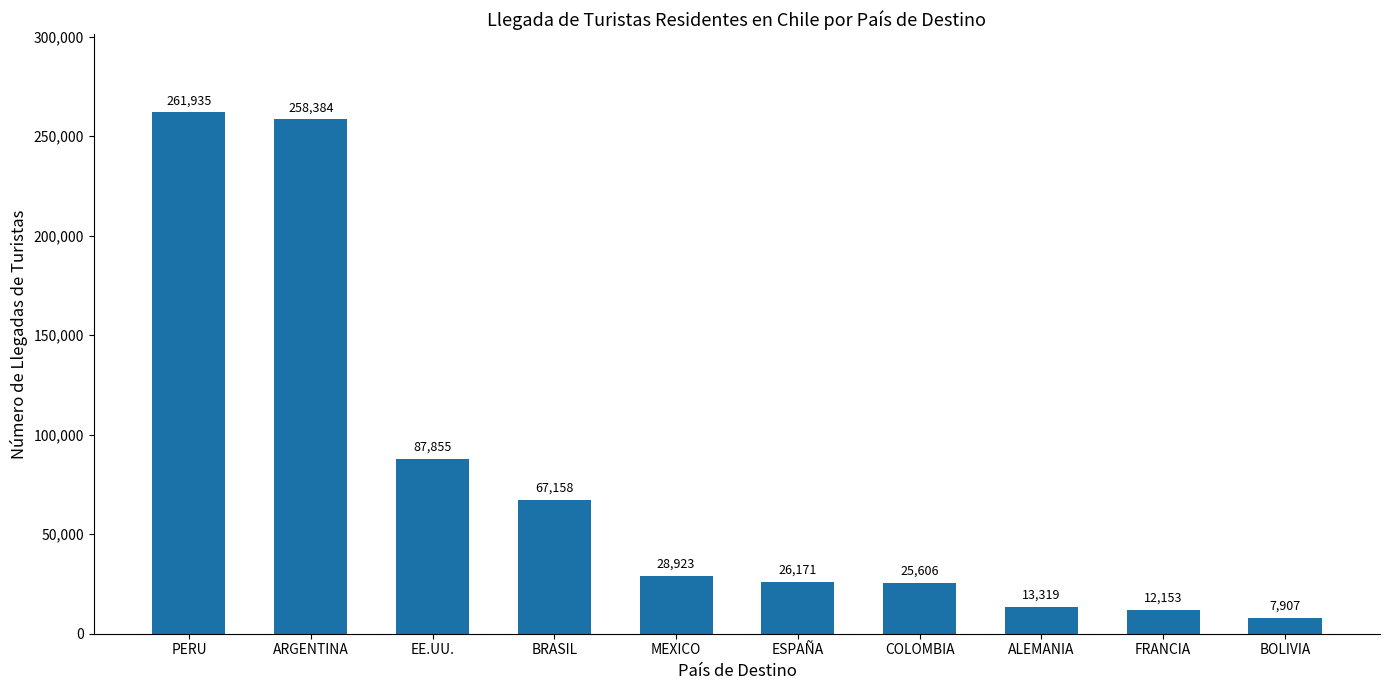

True or false: the data shows 39200.5 at COLOMBIA.

False